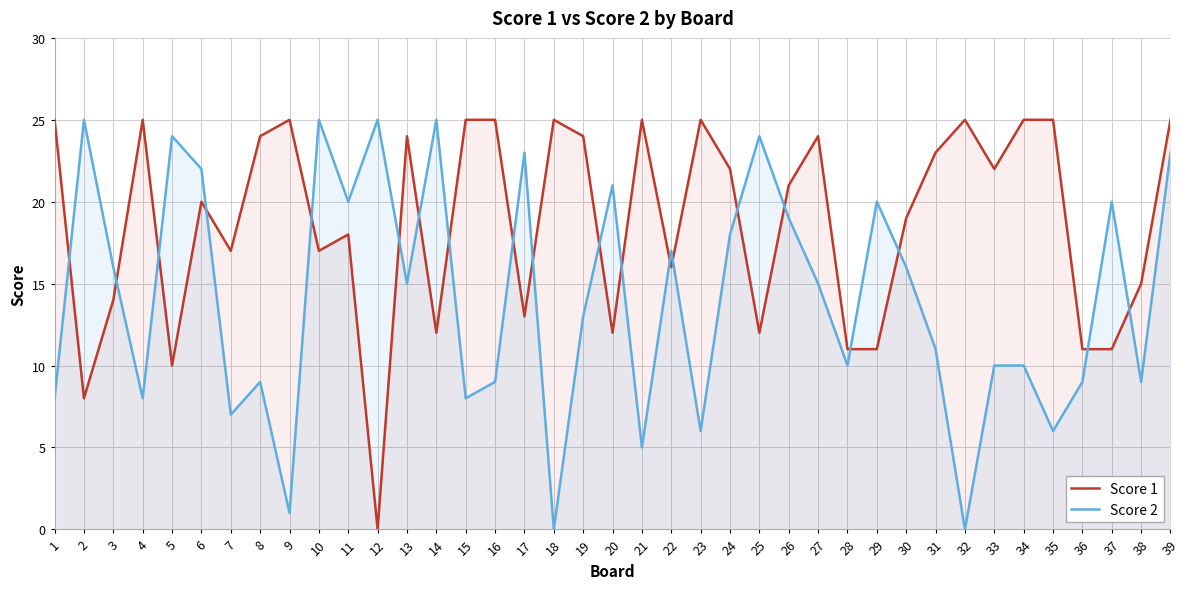

True or false: Score 1 and Score 2 intersect in this chart.

True